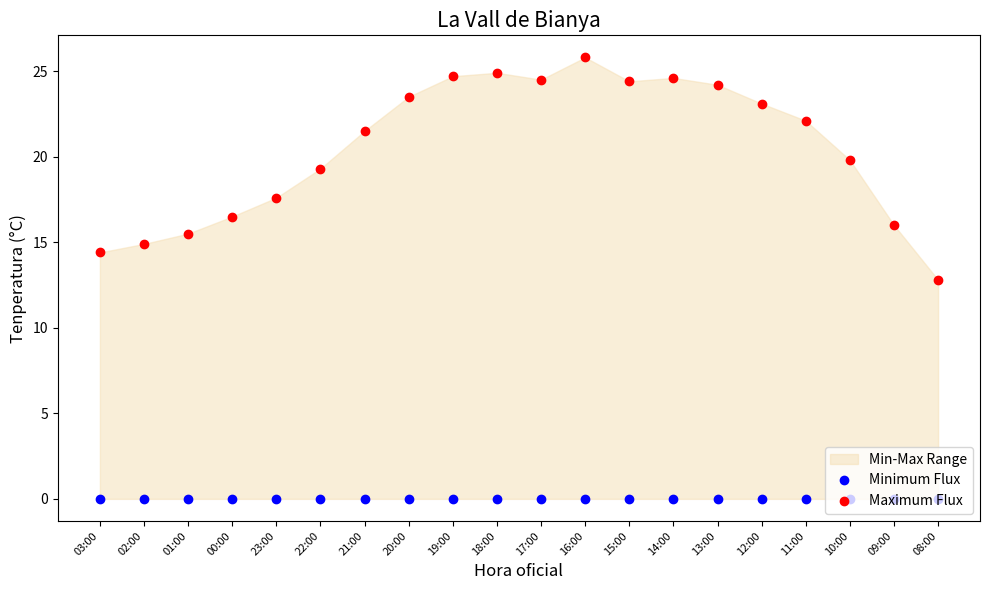

At which category does the chart reach its peak across all series?

16:00